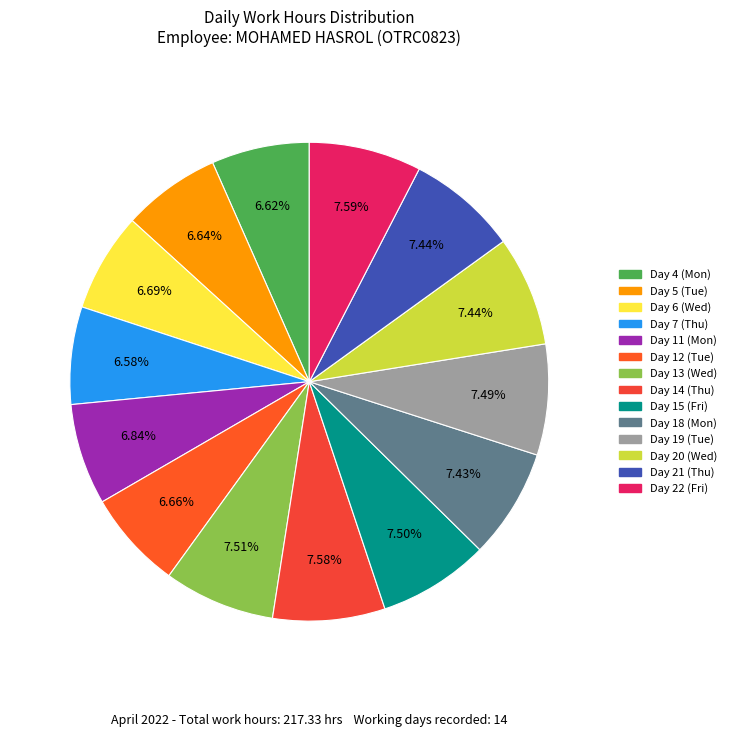

What percentage is the Day 18 (Mon) slice, to the nearest percent?

7%